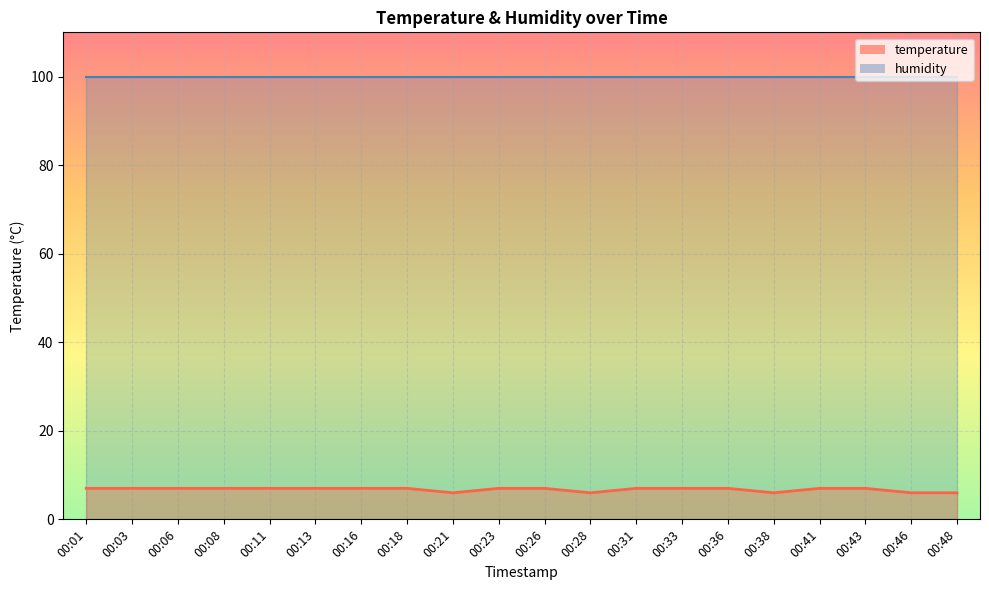

What is the difference between the maximum and minimum values?

1